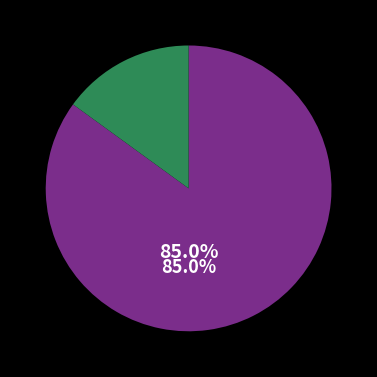

Is there a majority slice in this chart?

Yes